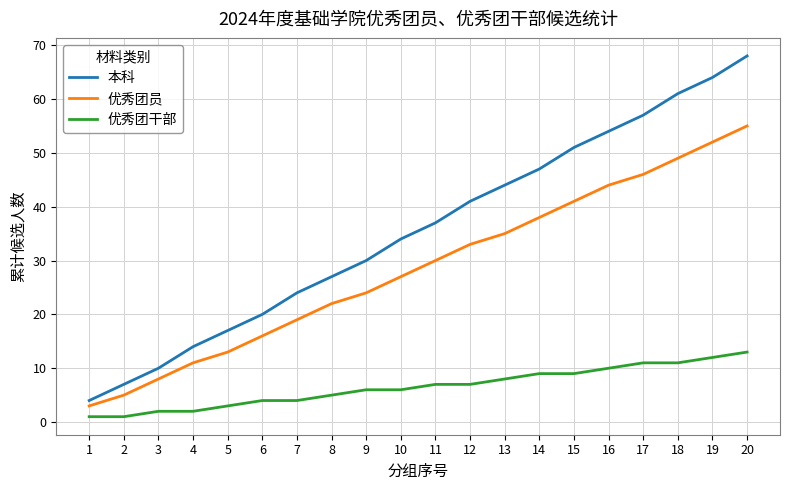

Reading left to right, extract all data points from this chart.

本科: 1=4	2=7	3=10	4=14	5=17	6=20	7=24	8=27	9=30	10=34	11=37	12=41	13=44	14=47	15=51	16=54	17=57	18=61	19=64	20=68
优秀团员: 1=3	2=5	3=8	4=11	5=13	6=16	7=19	8=22	9=24	10=27	11=30	12=33	13=35	14=38	15=41	16=44	17=46	18=49	19=52	20=55
优秀团干部: 1=1	2=1	3=2	4=2	5=3	6=4	7=4	8=5	9=6	10=6	11=7	12=7	13=8	14=9	15=9	16=10	17=11	18=11	19=12	20=13